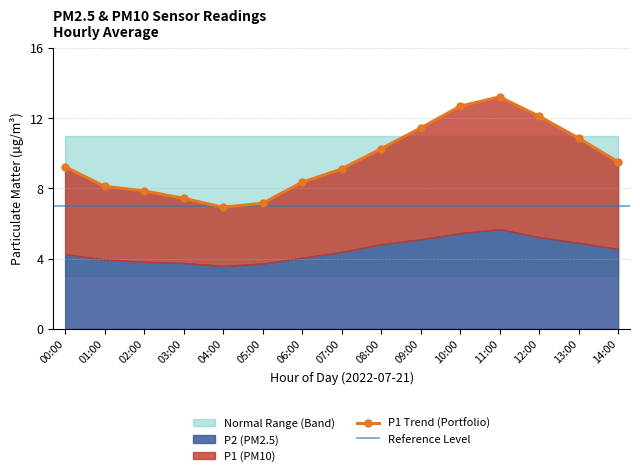

What is the difference between the maximum and minimum values?

6.3